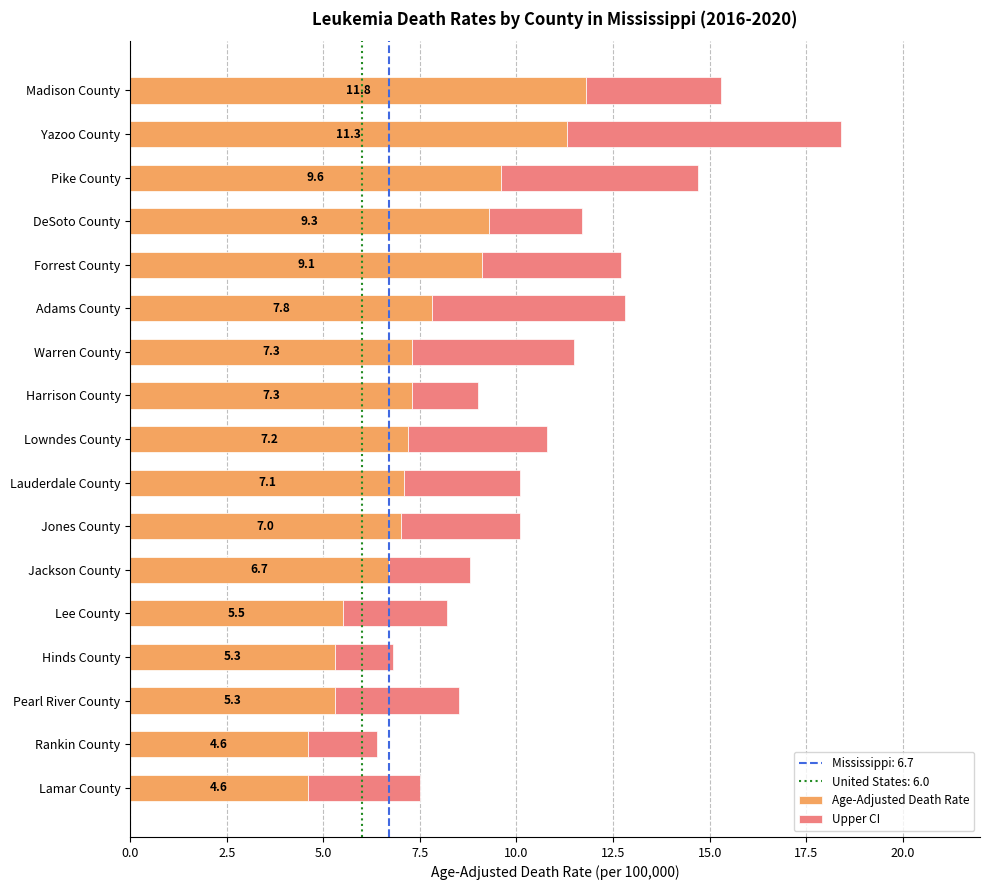

At which category is the sum across all series the highest?

Yazoo County